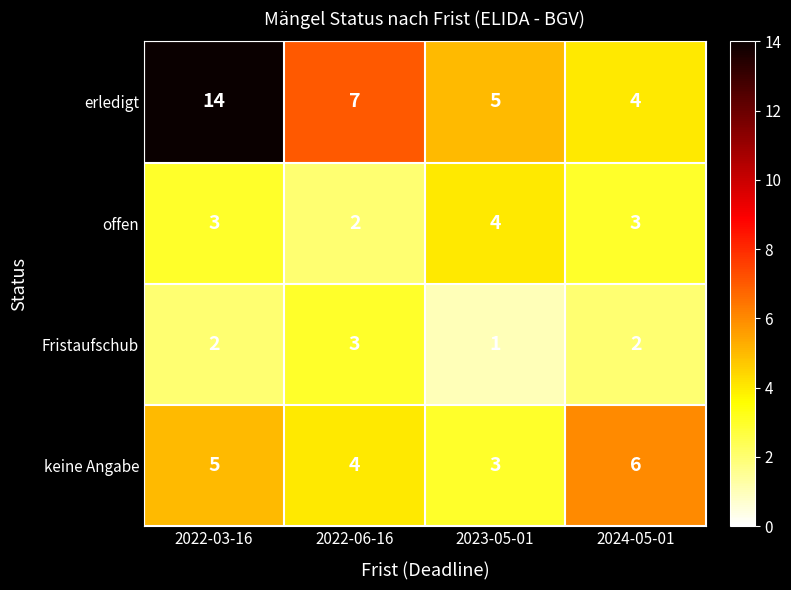

True or false: keine Angabe has a value of 4 at 2024-05-01.

False